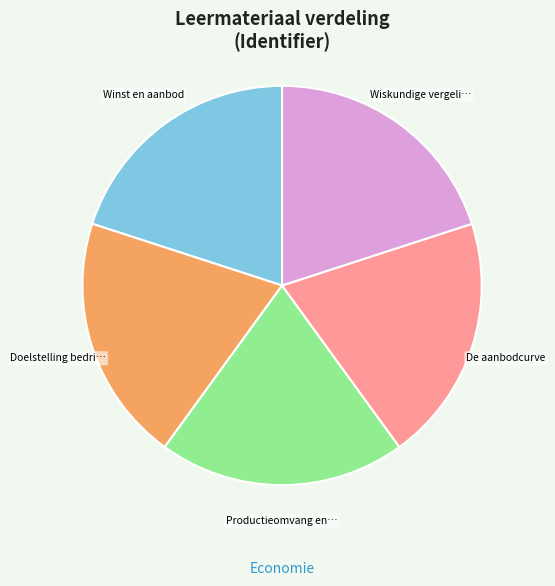

Is there any slice that represents more than half of the pie?

No